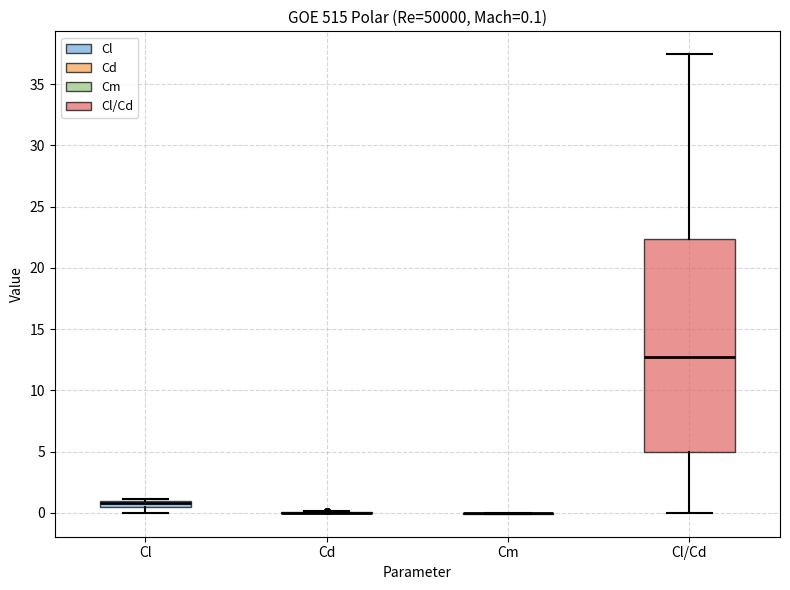

Which box is the tallest, from its lower edge to its upper edge?

Cl/Cd